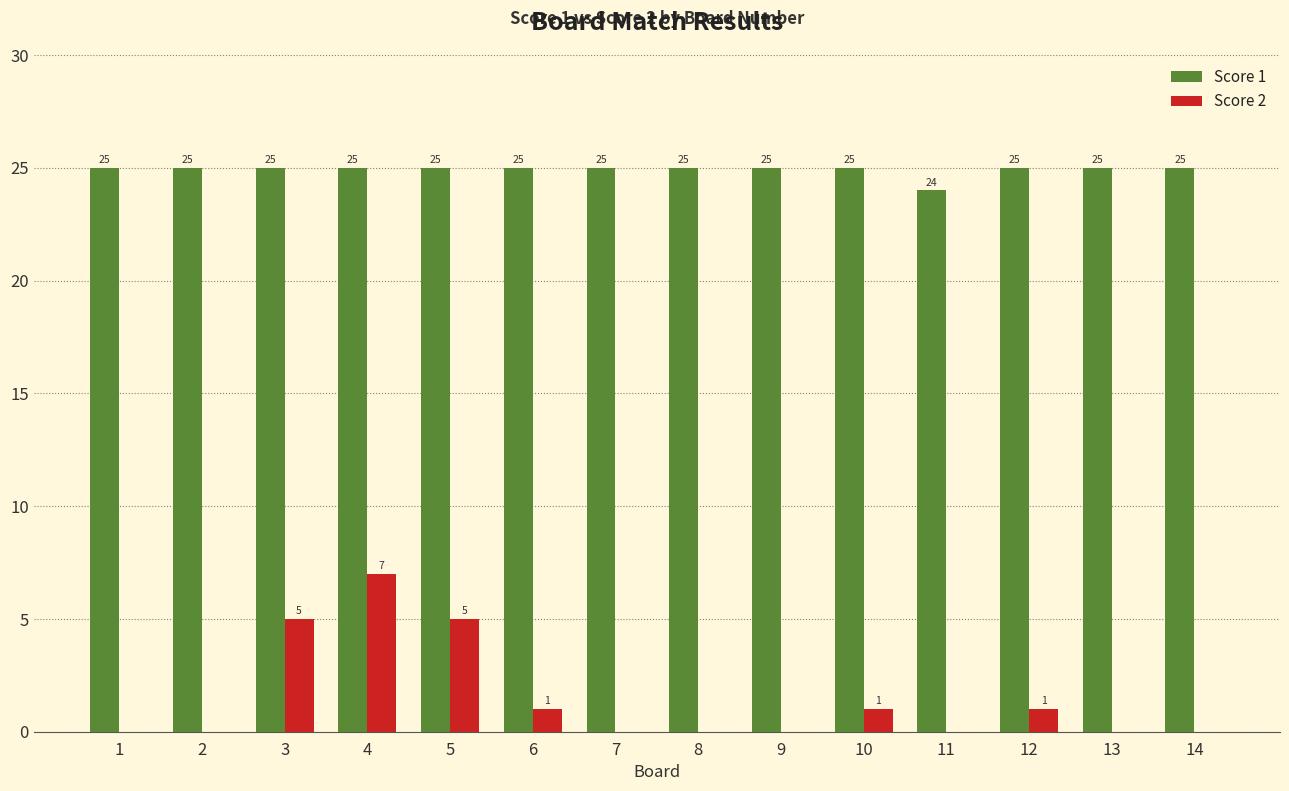

What is the greatest value displayed?

25